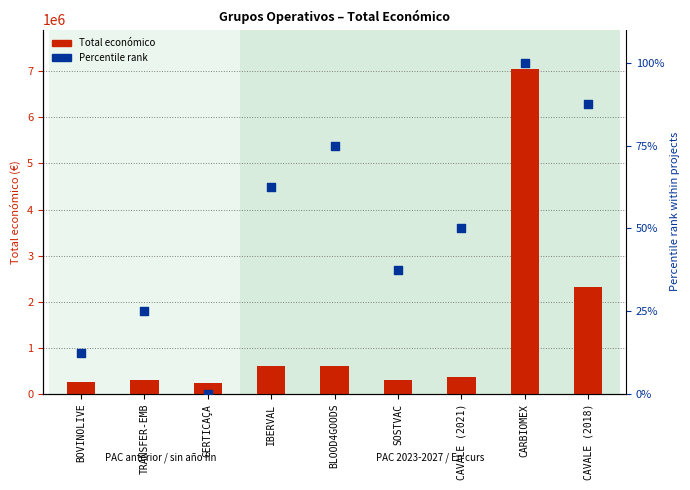

Which series contains the highest Y value?

Total económico